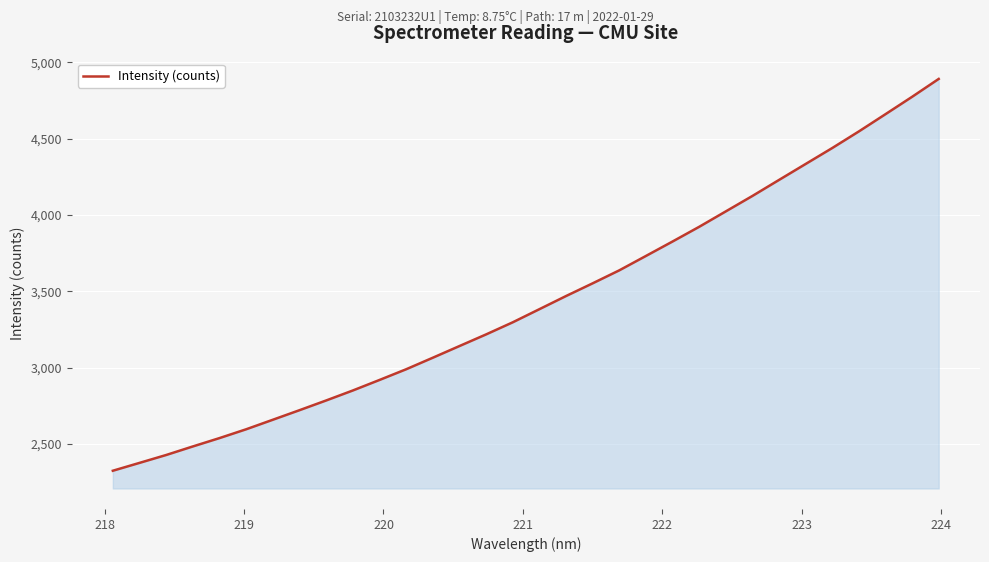

What is the smallest value displayed?

2324.9